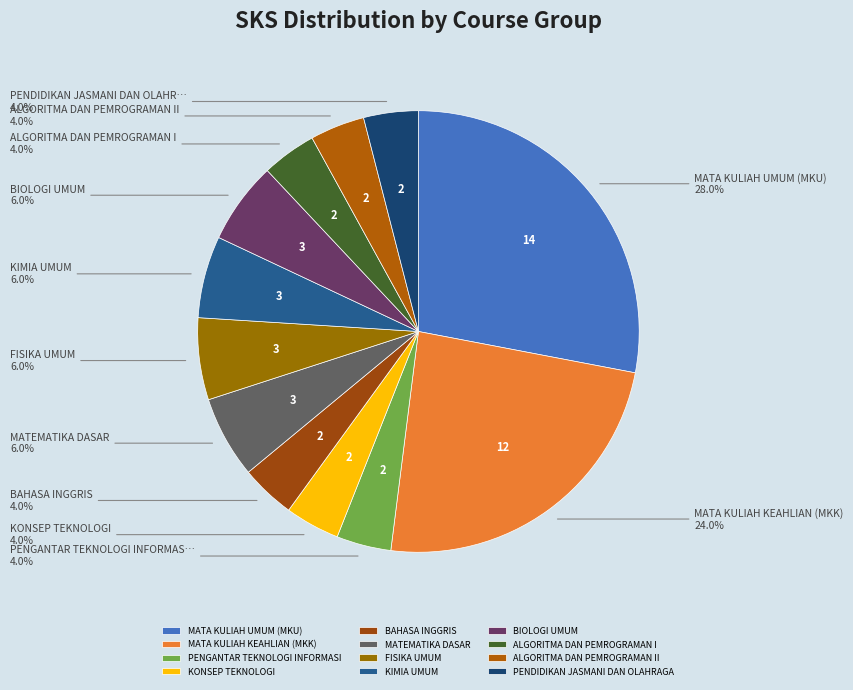

Which slice is the largest?

MATA KULIAH UMUM (MKU)